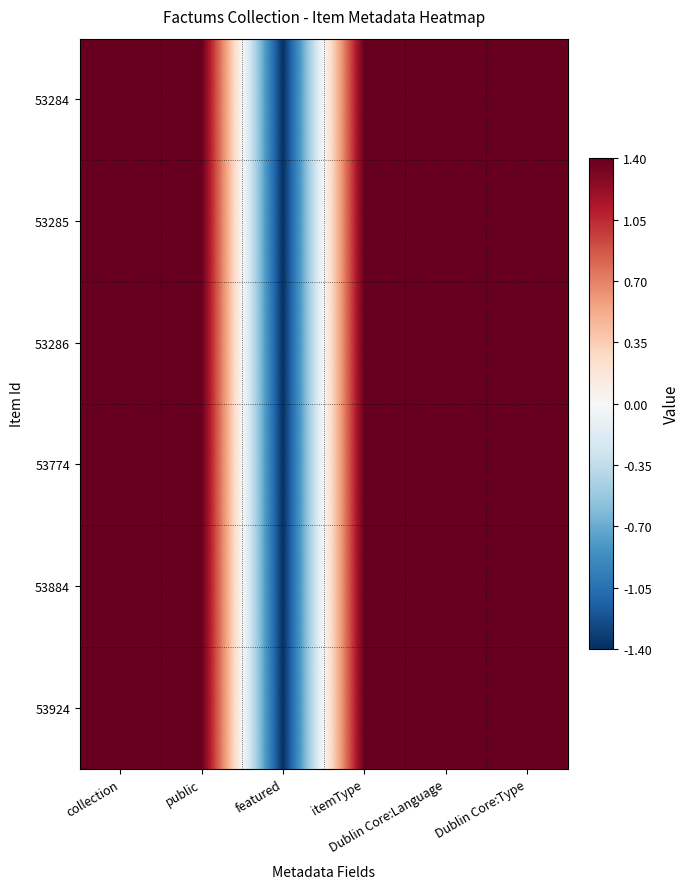

Which series has the largest total across all categories?

53284